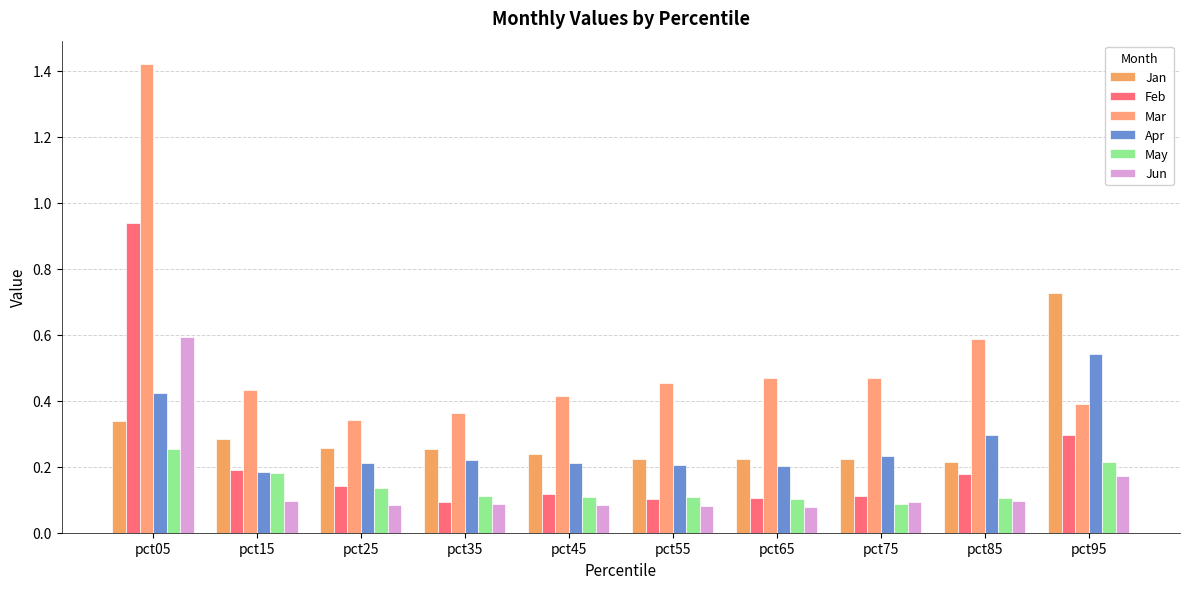

Reading left to right, list all the values displayed in this chart.

Jan: 0.3	0.3	0.3	0.3	0.2	0.2	0.2	0.2	0.2	0.7
Feb: 0.9	0.2	0.1	0.1	0.1	0.1	0.1	0.1	0.2	0.3
Mar: 1.4	0.4	0.3	0.4	0.4	0.5	0.5	0.5	0.6	0.4
Apr: 0.4	0.2	0.2	0.2	0.2	0.2	0.2	0.2	0.3	0.5
May: 0.3	0.2	0.1	0.1	0.1	0.1	0.1	0.1	0.1	0.2
Jun: 0.6	0.1	0.1	0.1	0.1	0.1	0.1	0.1	0.1	0.2